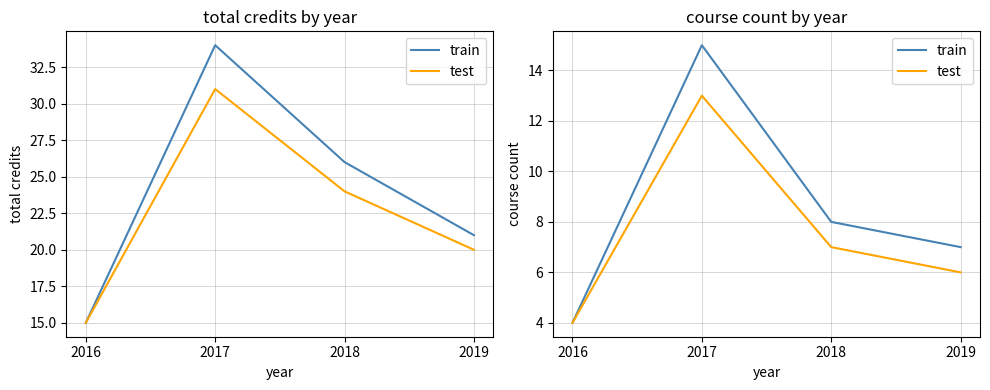

At which category does test reach its first local peak?

2017